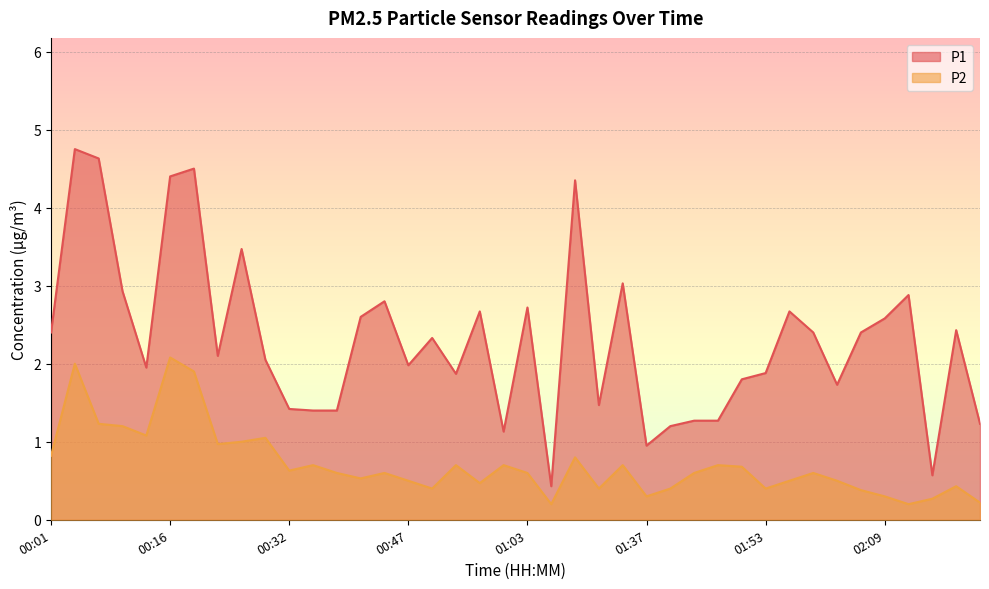

How many distinct data groups are displayed?

2